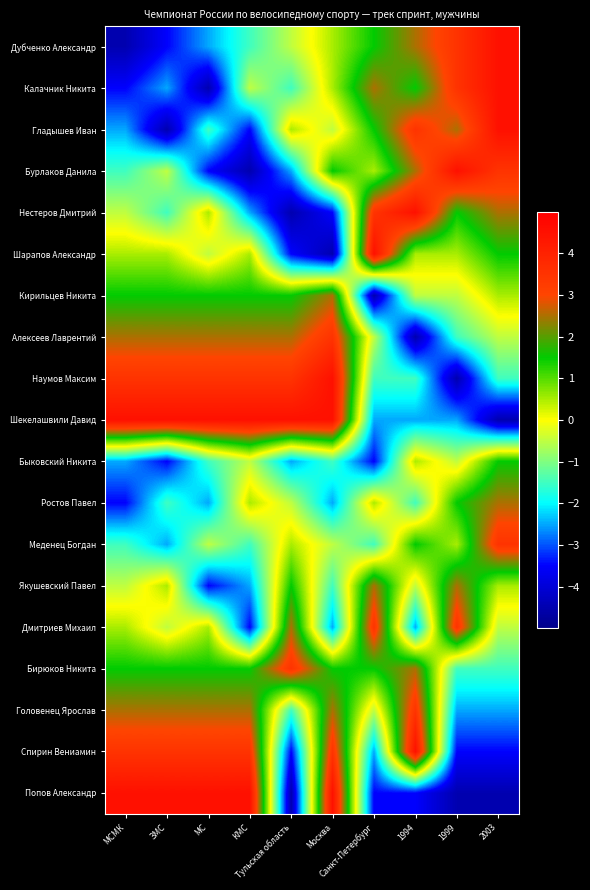

How many distinct data groups are displayed?

19